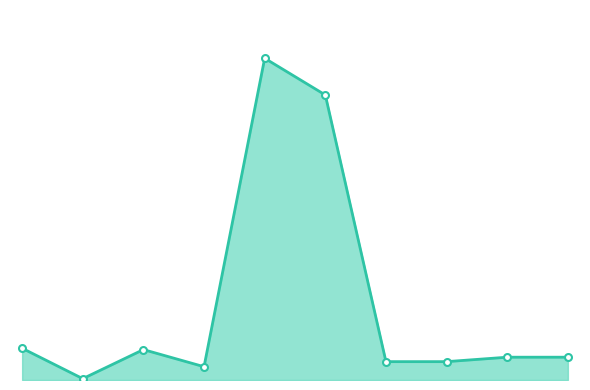

What is the maximum value shown in the chart?

1051.6